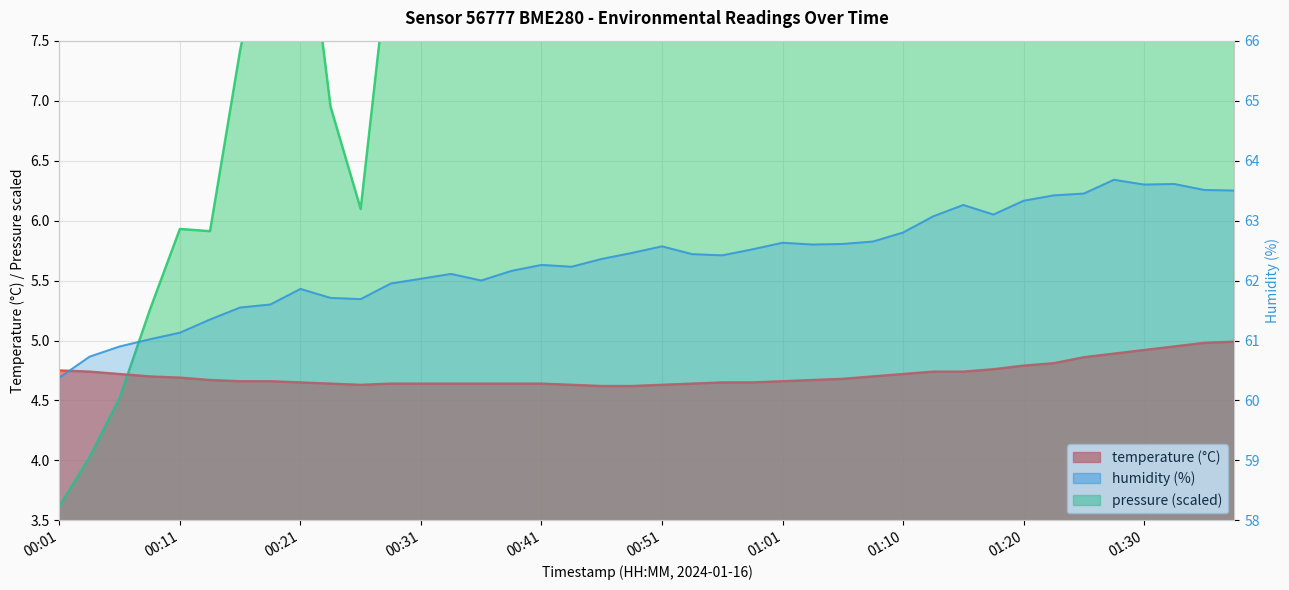

At which category does humidity reach its first local valley?

00:26